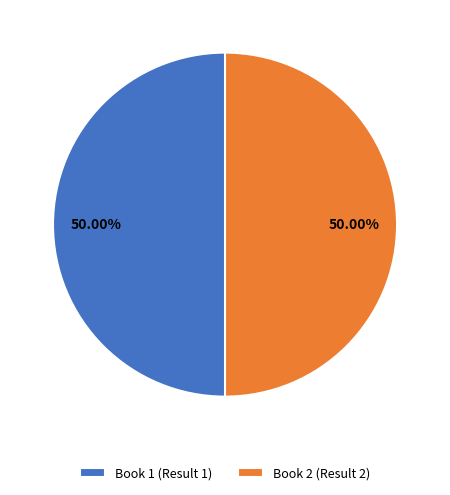

True or false: Book 2 (Result 2) accounts for 50% of the total.

True